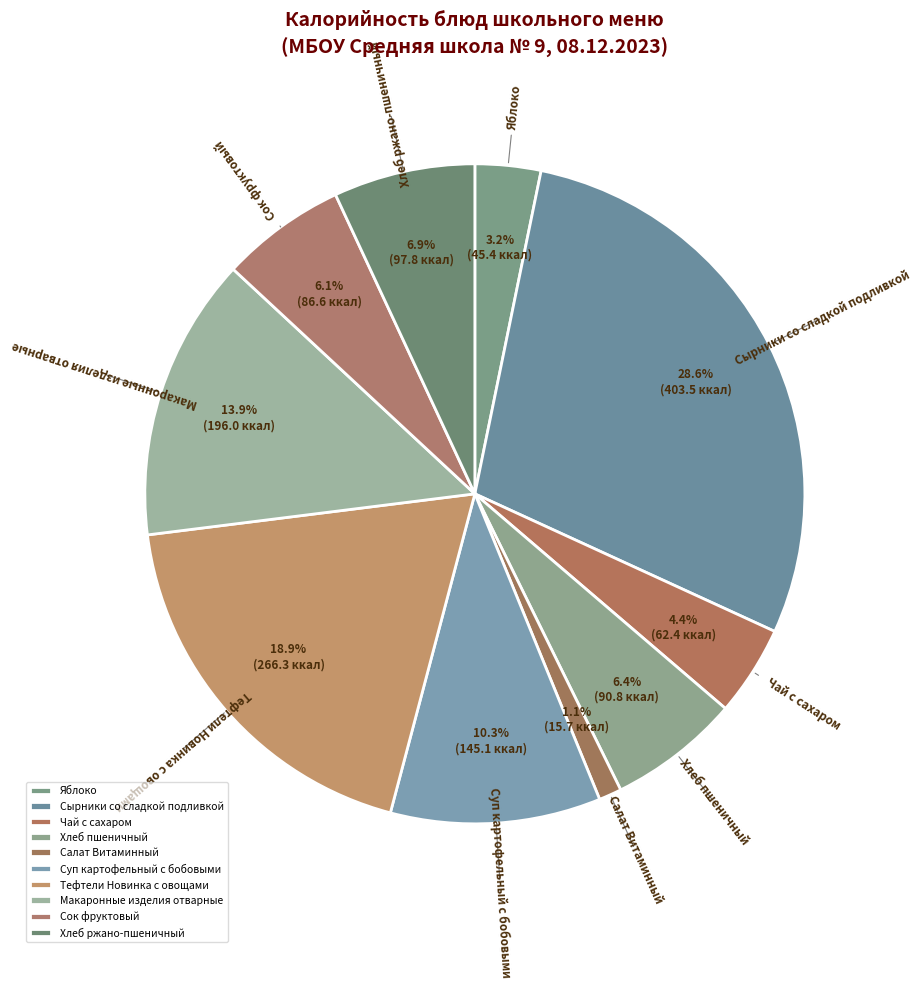

What is the largest slice in the pie chart?

Сырники со сладкой подливкой